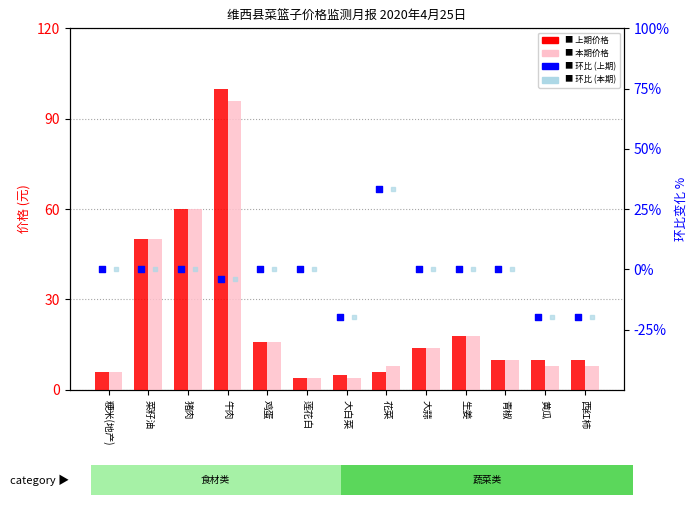

At which category is the sum across all series the highest?

牛肉